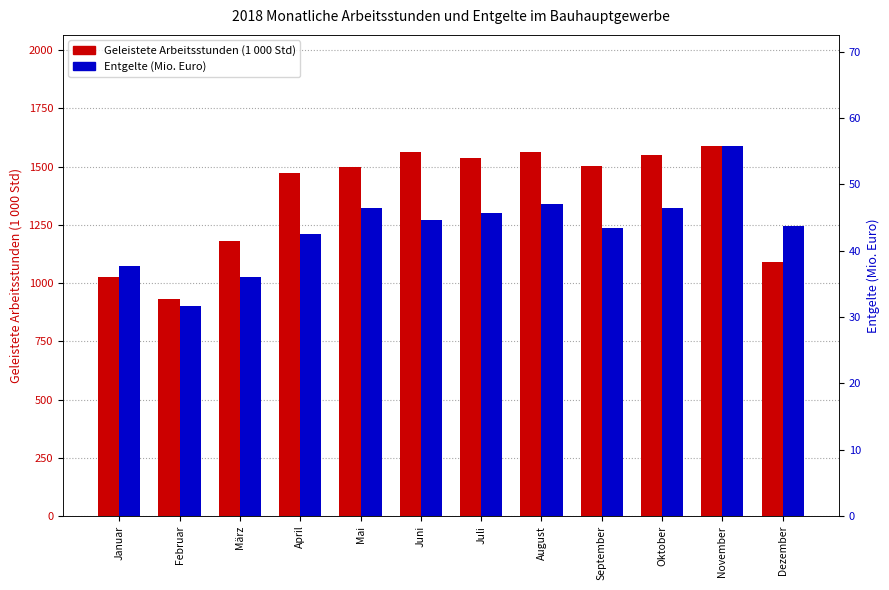

What is the difference between the Geleistete Arbeitsstunden (1 000 Std) values at Februar and März?

248.5